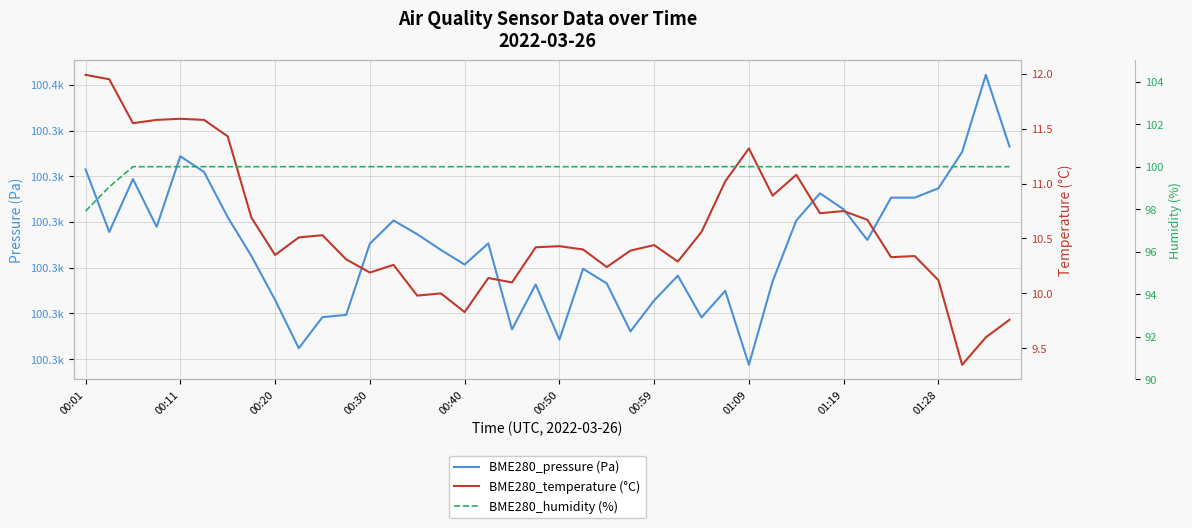

The BME280_humidity (%) series shows 21.4 at 00:20. True or false?

False